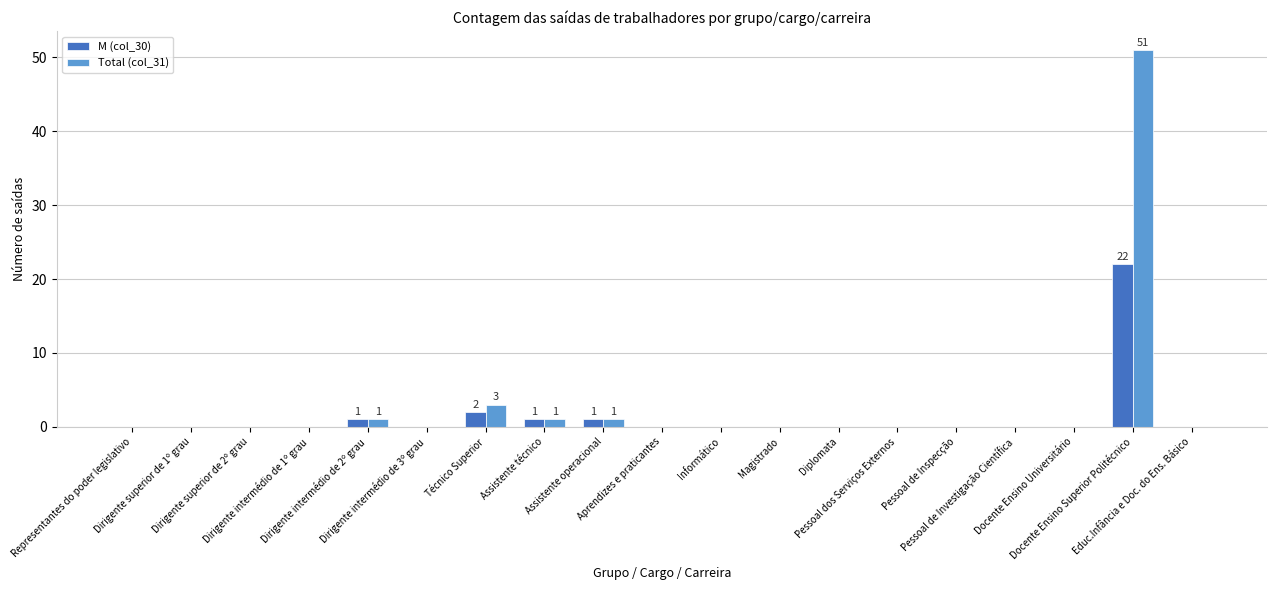

What is the maximum value shown in the chart?

51